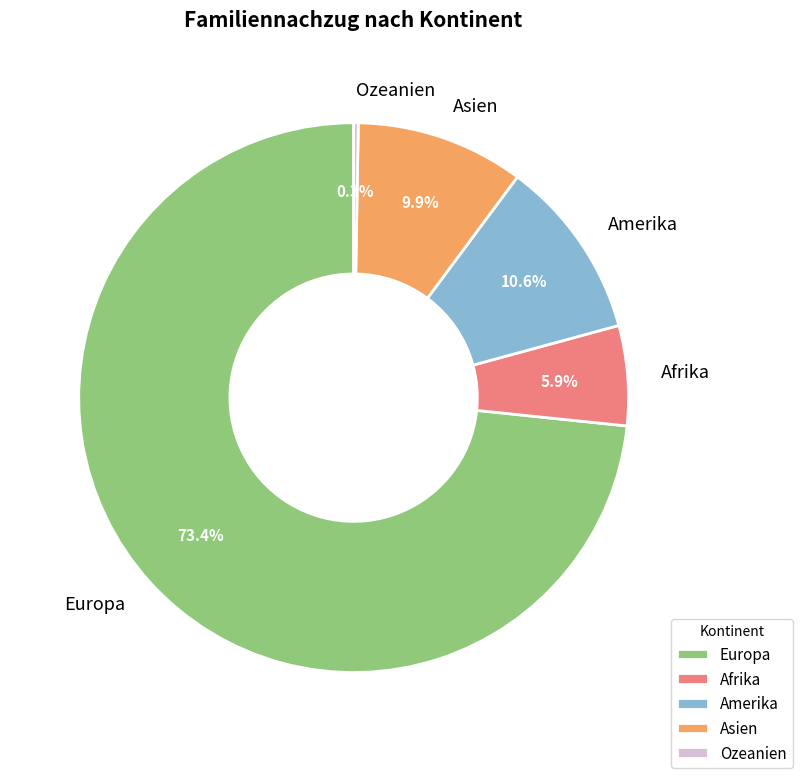

How much of the chart is everything except Asien?

90.1%